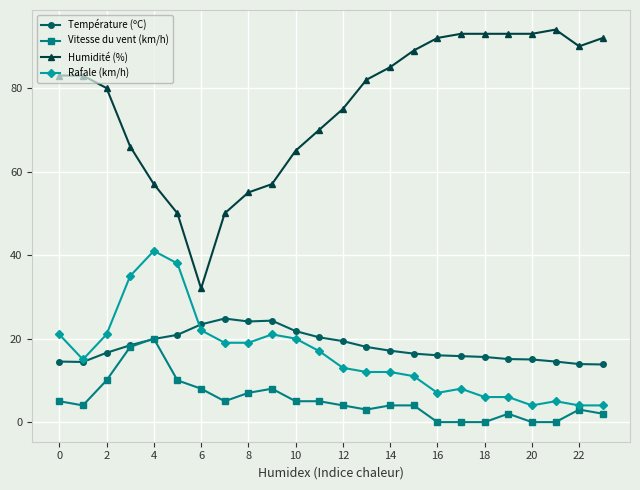

What is the maximum value for Température (ºC)?

24.8